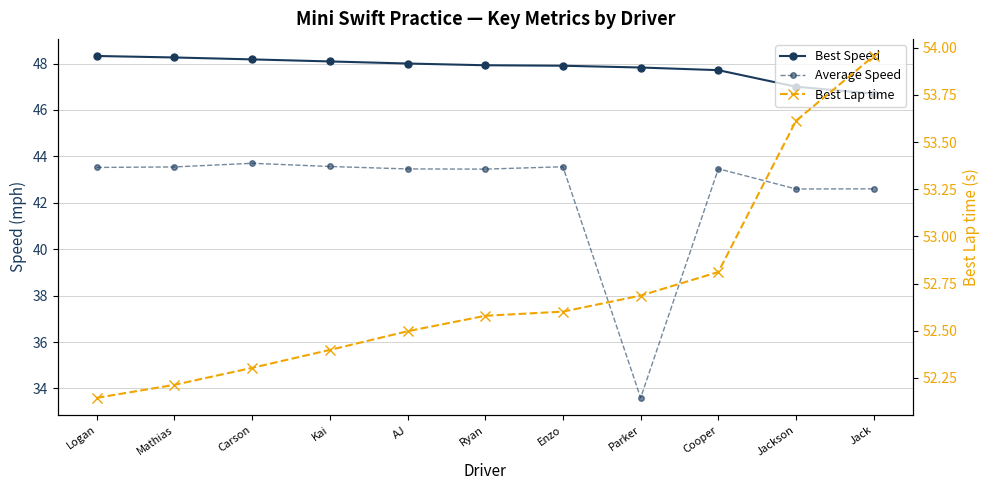

Count the number of data series in this chart.

3